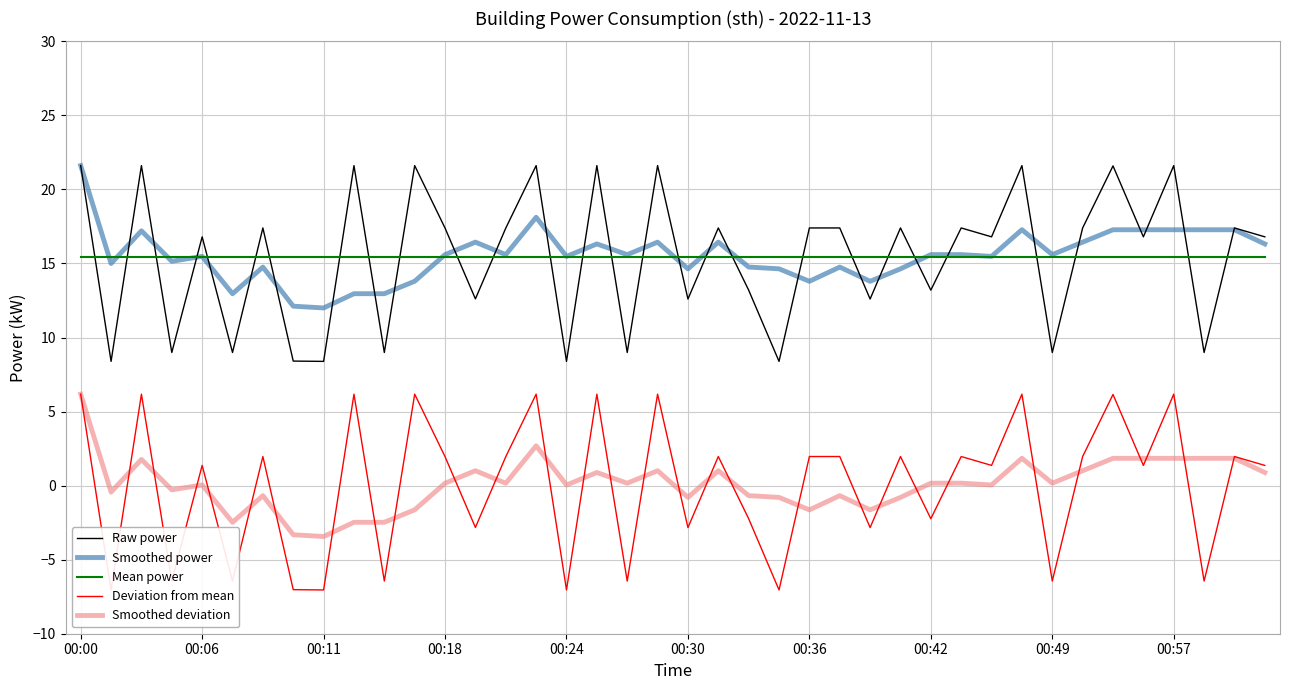

How many categories are shown in the chart?

40